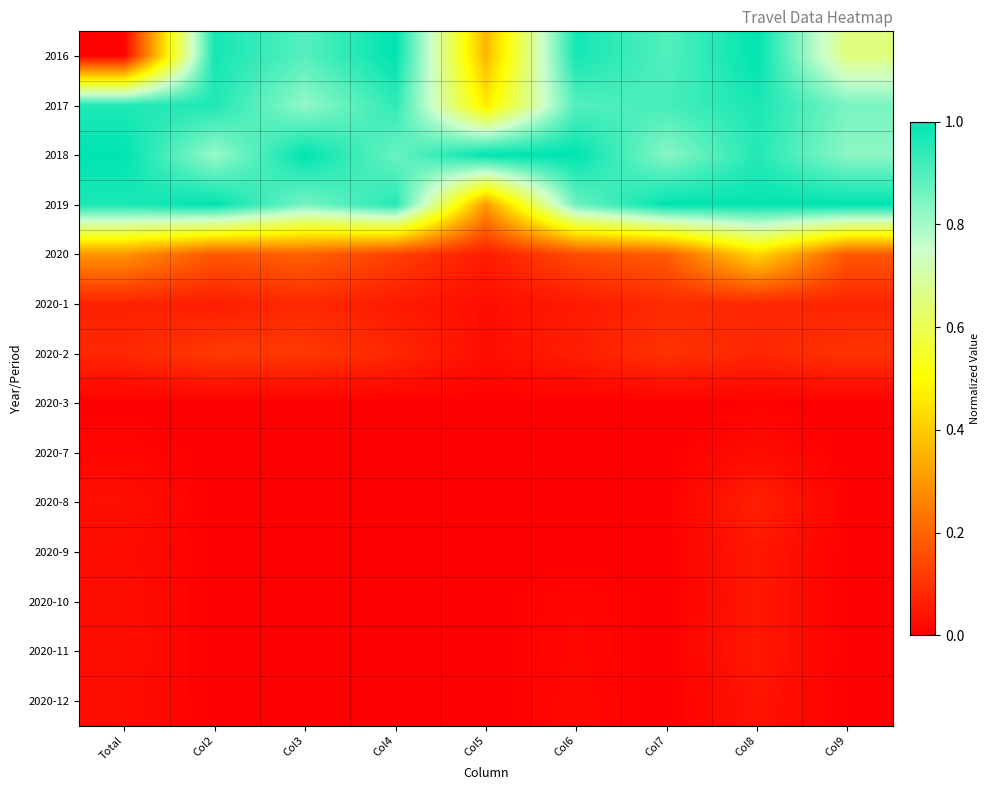

Reading right to left, extract all data points from this chart.

2016: Col9=0.7	Col8=1.0	Col7=0.9	Col6=1.0	Col5=0.4	Col4=1.0	Col3=0.9	Col2=1.0	Total=0.0
2017: Col9=0.9	Col8=1.0	Col7=0.9	Col6=0.9	Col5=0.5	Col4=0.9	Col3=0.8	Col2=1.0	Total=1.0
2018: Col9=0.8	Col8=1.0	Col7=0.8	Col6=1.0	Col5=1.0	Col4=0.9	Col3=1.0	Col2=0.8	Total=1.0
2019: Col9=1.0	Col8=1.0	Col7=1.0	Col6=0.9	Col5=0.3	Col4=1.0	Col3=0.9	Col2=1.0	Total=1.0
2020: Col9=0.2	Col8=0.4	Col7=0.2	Col6=0.2	Col5=0.1	Col4=0.1	Col3=0.2	Col2=0.2	Total=0.3
2020-1: Col9=0.1	Col8=0.1	Col7=0.1	Col6=0.1	Col5=0.0	Col4=0.1	Col3=0.1	Col2=0.1	Total=0.1
2020-2: Col9=0.1	Col8=0.1	Col7=0.1	Col6=0.1	Col5=0.0	Col4=0.1	Col3=0.1	Col2=0.1	Total=0.1
2020-3: Col9=0.0	Col8=0.0	Col7=0.0	Col6=0.0	Col5=0.0	Col4=0.0	Col3=0.0	Col2=0.0	Total=0.0
2020-7: Col9=0.0	Col8=0.0	Col7=0.0	Col6=0.0	Col5=0.0	Col4=0.0	Col3=0.0	Col2=0.0	Total=0.0
2020-8: Col9=0.0	Col8=0.1	Col7=0.0	Col6=0.0	Col5=0.0	Col4=0.0	Col3=0.0	Col2=0.0	Total=0.0
2020-9: Col9=0.0	Col8=0.0	Col7=0.0	Col6=0.0	Col5=0.0	Col4=0.0	Col3=0.0	Col2=0.0	Total=0.0
2020-10: Col9=0.0	Col8=0.0	Col7=0.0	Col6=0.0	Col5=0.0	Col4=0.0	Col3=0.0	Col2=0.0	Total=0.0
2020-11: Col9=0.0	Col8=0.0	Col7=0.0	Col6=0.0	Col5=0.0	Col4=0.0	Col3=0.0	Col2=0.0	Total=0.0
2020-12: Col9=0.0	Col8=0.0	Col7=0.0	Col6=0.0	Col5=0.0	Col4=0.0	Col3=0.0	Col2=0.0	Total=0.0